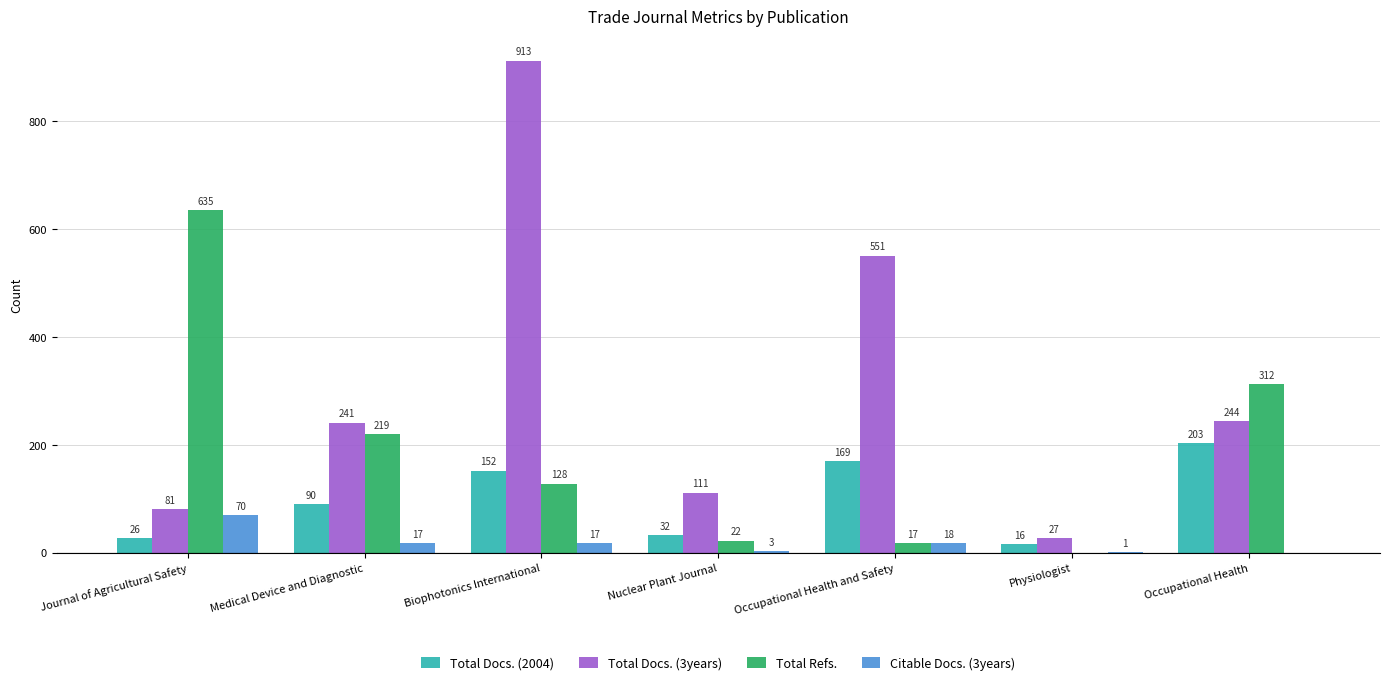

What is the total value across all series at Medical Device and Diagnostic?

567